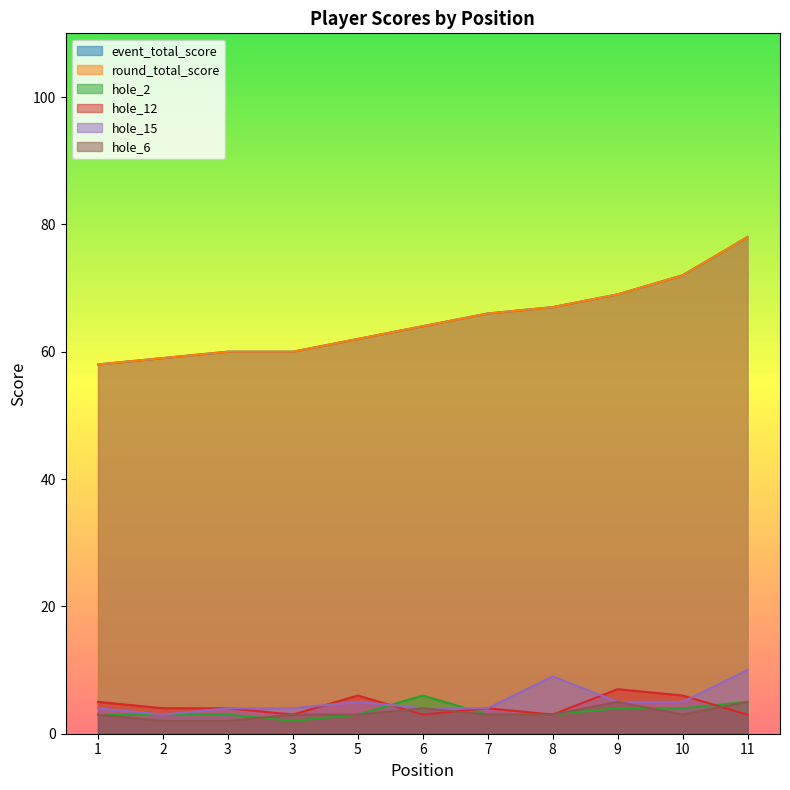

True or false: event_total_score has more than 0 interior local peaks.

False